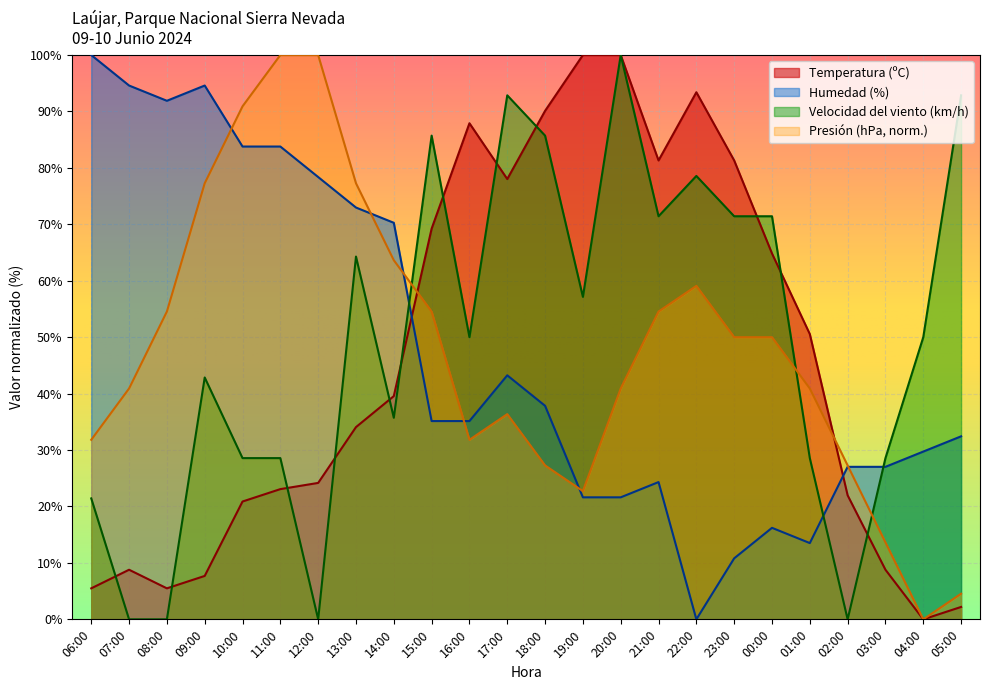

Reading left to right, extract all data points from this chart.

Temperatura (ºC): 5.5	8.8	5.5	7.7	20.9	23.1	24.2	34.1	39.6	69.2	87.9	78.0	90.1	100.0	100.0	81.3	93.4	81.3	64.8	50.5	22.0	8.8	0.0	2.2
Humedad (%): 100.0	94.6	91.9	94.6	83.8	83.8	78.4	73.0	70.3	35.1	35.1	43.2	37.8	21.6	21.6	24.3	0.0	10.8	16.2	13.5	27.0	27.0	29.7	32.4
Velocidad del viento (km/h): 21.4	0.0	0.0	42.9	28.6	28.6	0.0	64.3	35.7	85.7	50.0	92.9	85.7	57.1	100.0	71.4	78.6	71.4	71.4	28.6	0.0	28.6	50.0	92.9
Presión (hPa): 31.8	40.9	54.5	77.3	90.9	100.0	100.0	77.3	63.6	54.5	31.8	36.4	27.3	22.7	40.9	54.5	59.1	50.0	50.0	40.9	27.3	13.6	0.0	4.5